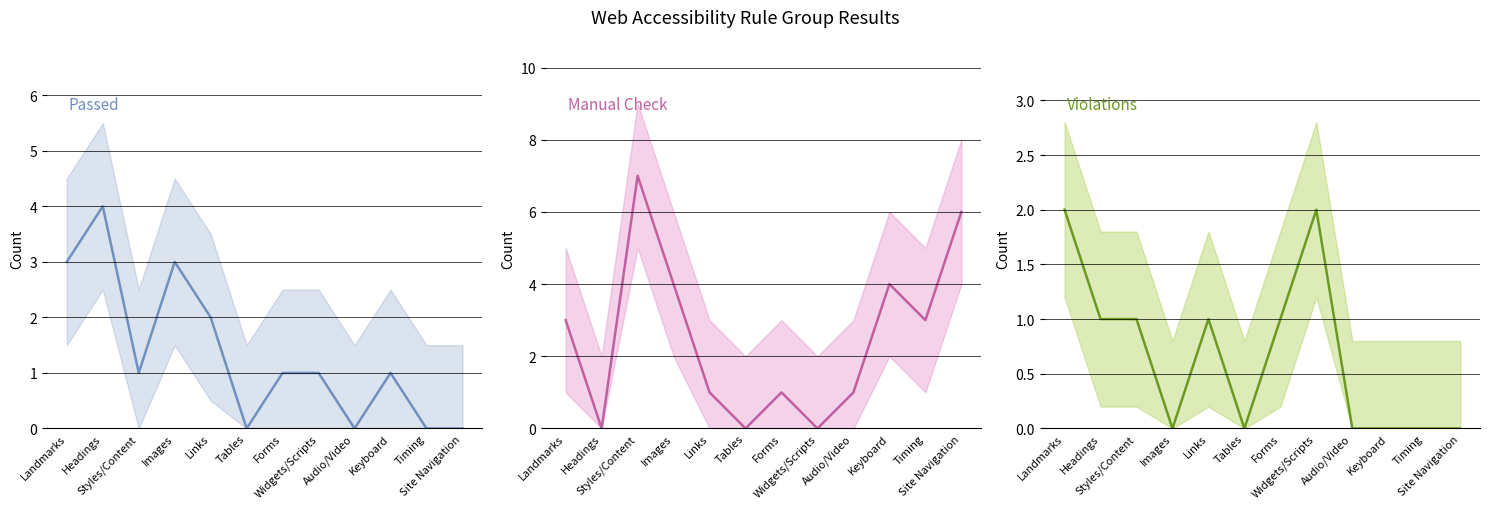

What position from the right is Tables?

7